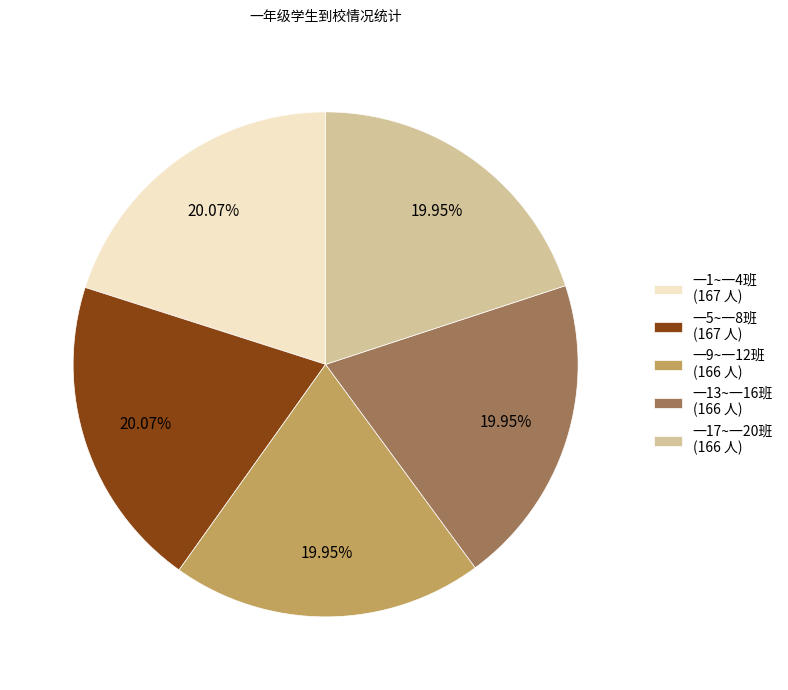

Combined, do 一17~一20班 (166 人) and 一9~一12班 (166 人) account for over 50%?

No